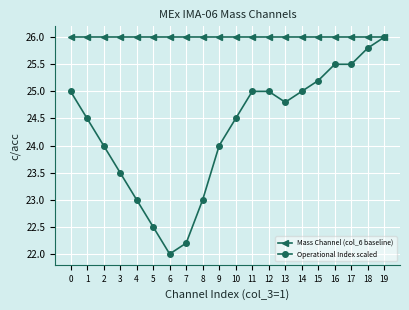

How many series are shown in this chart?

2